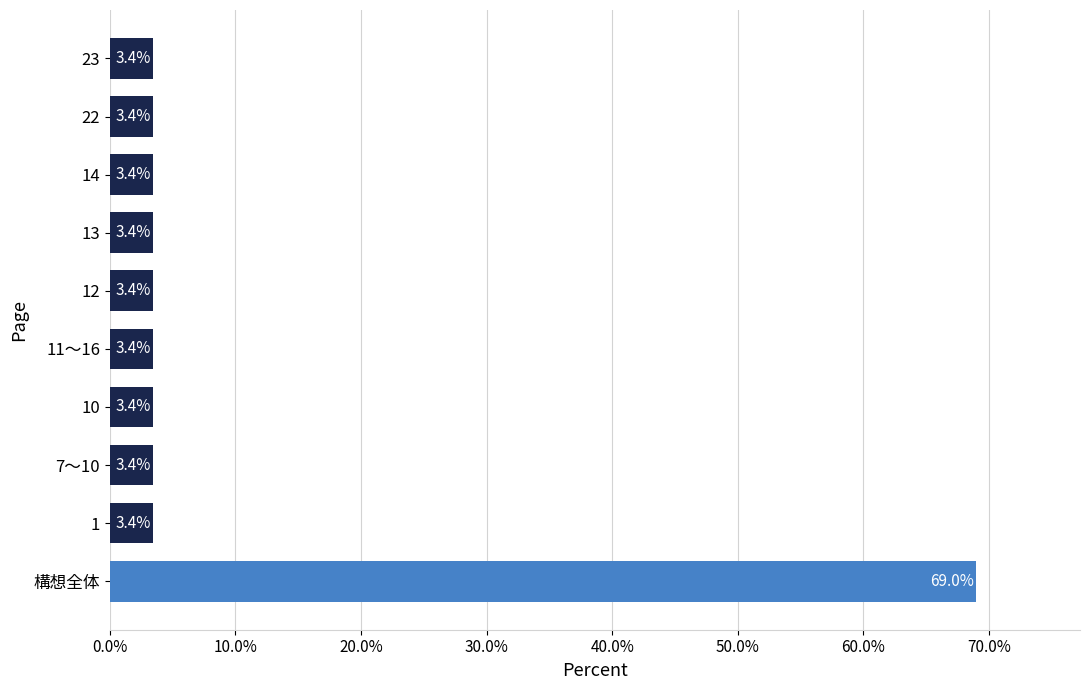

Are the bars horizontal?

Yes